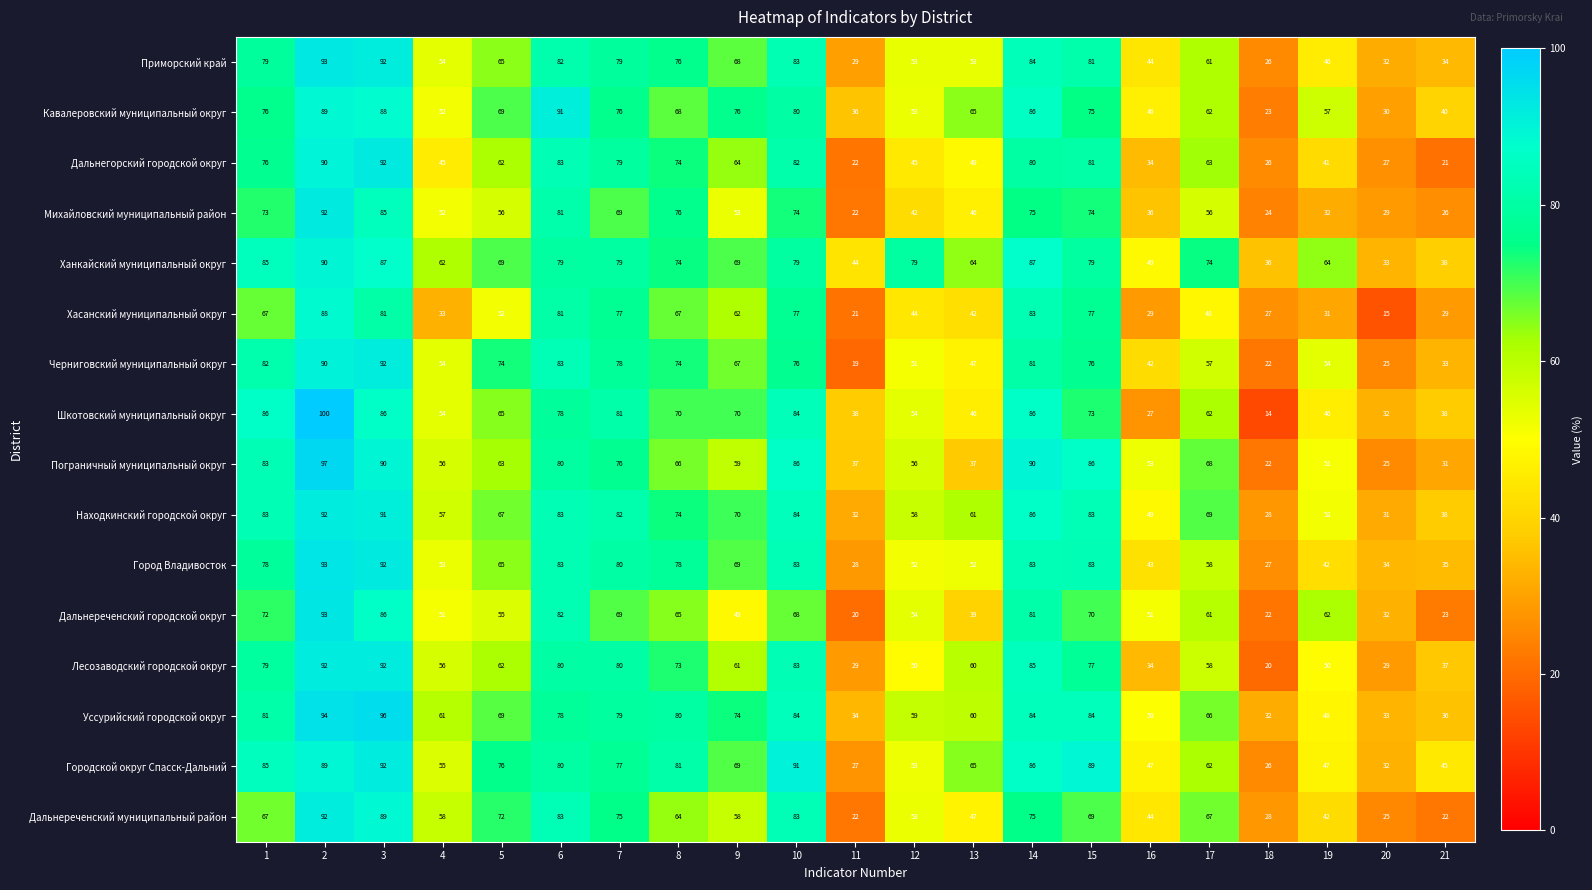

What is the sum of all Ханкайский муниципальный округ values?

1420